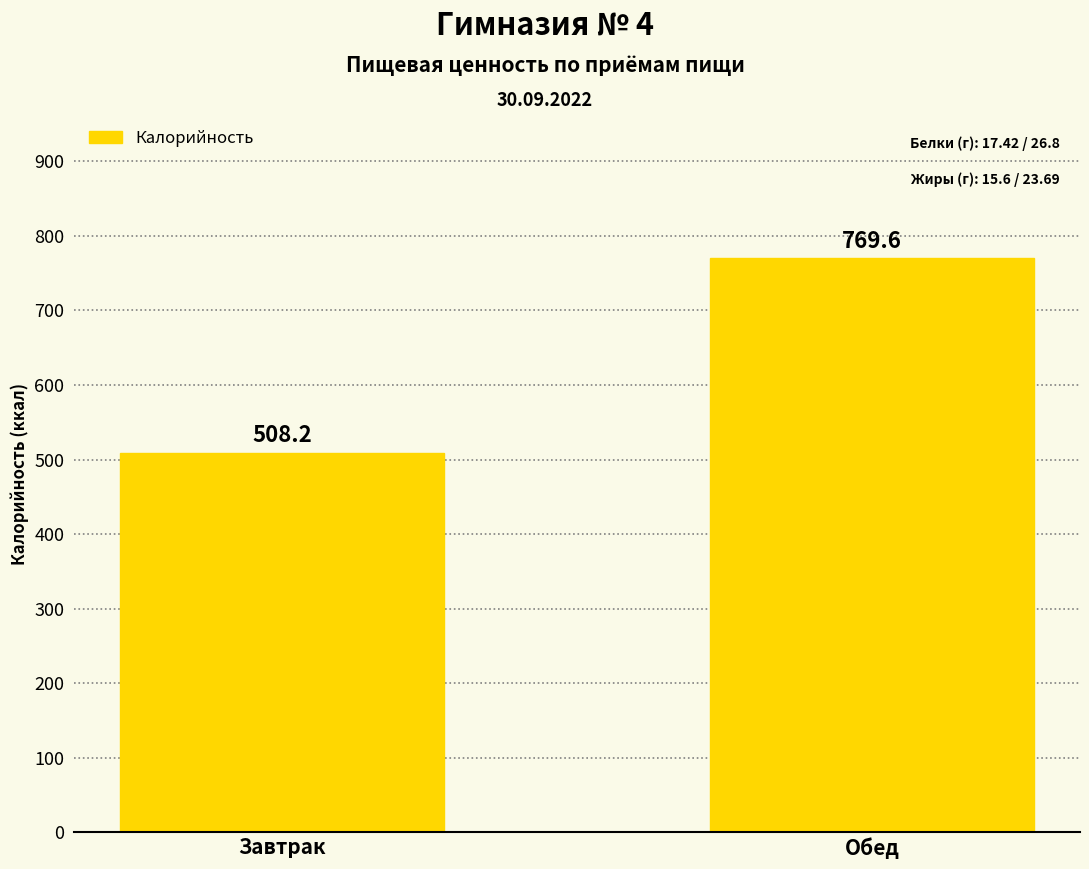

Where is the data nearest to the value 638?

Завтрак